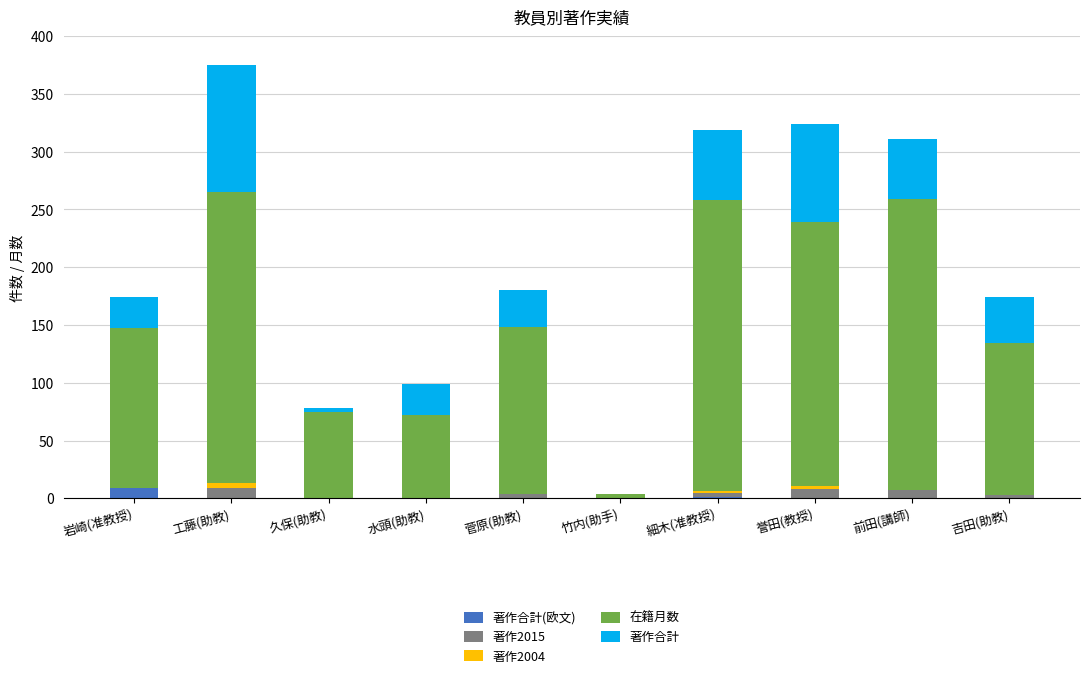

At which category is the sum across all series the highest?

工藤(助教)